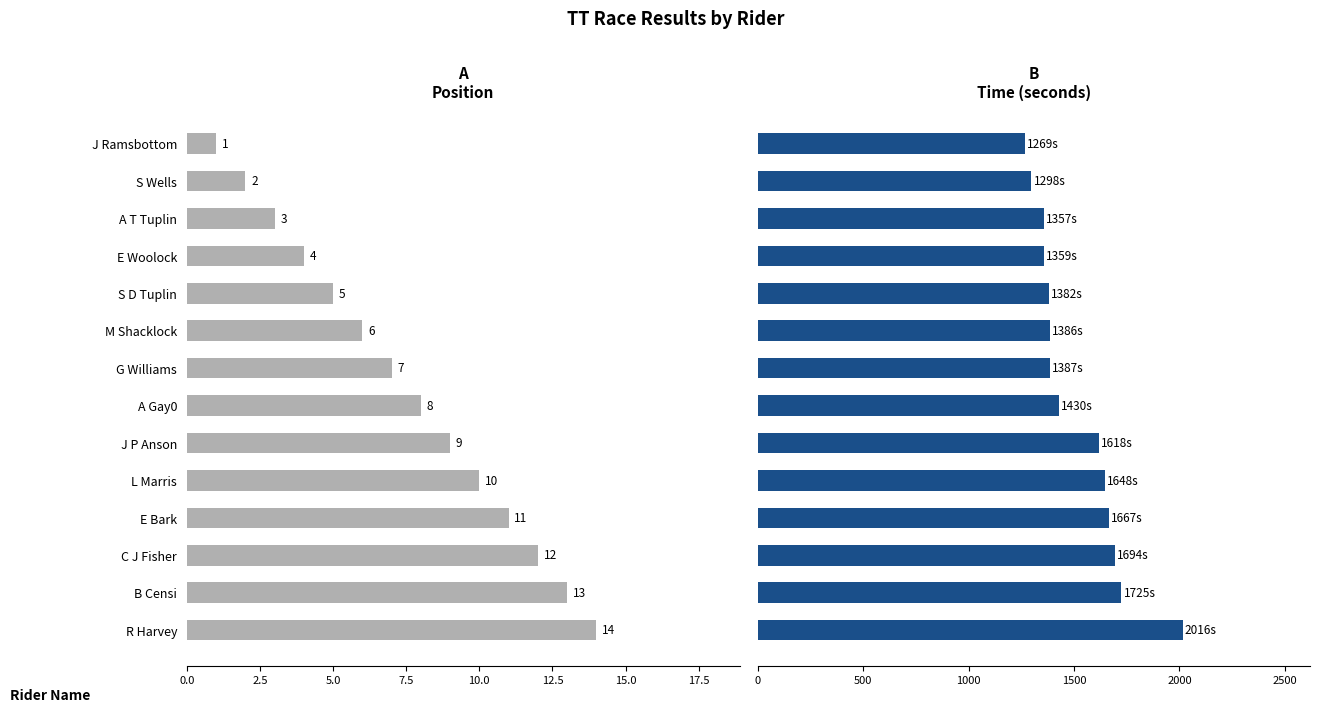

Reading right to left, extract all data points from this chart.

Position: 14	13	12	11	10	9	8	7	6	5	4	3	2	1
Time (seconds): 2016	1725	1694	1667	1648	1618	1430	1387	1386	1382	1359	1357	1298	1269